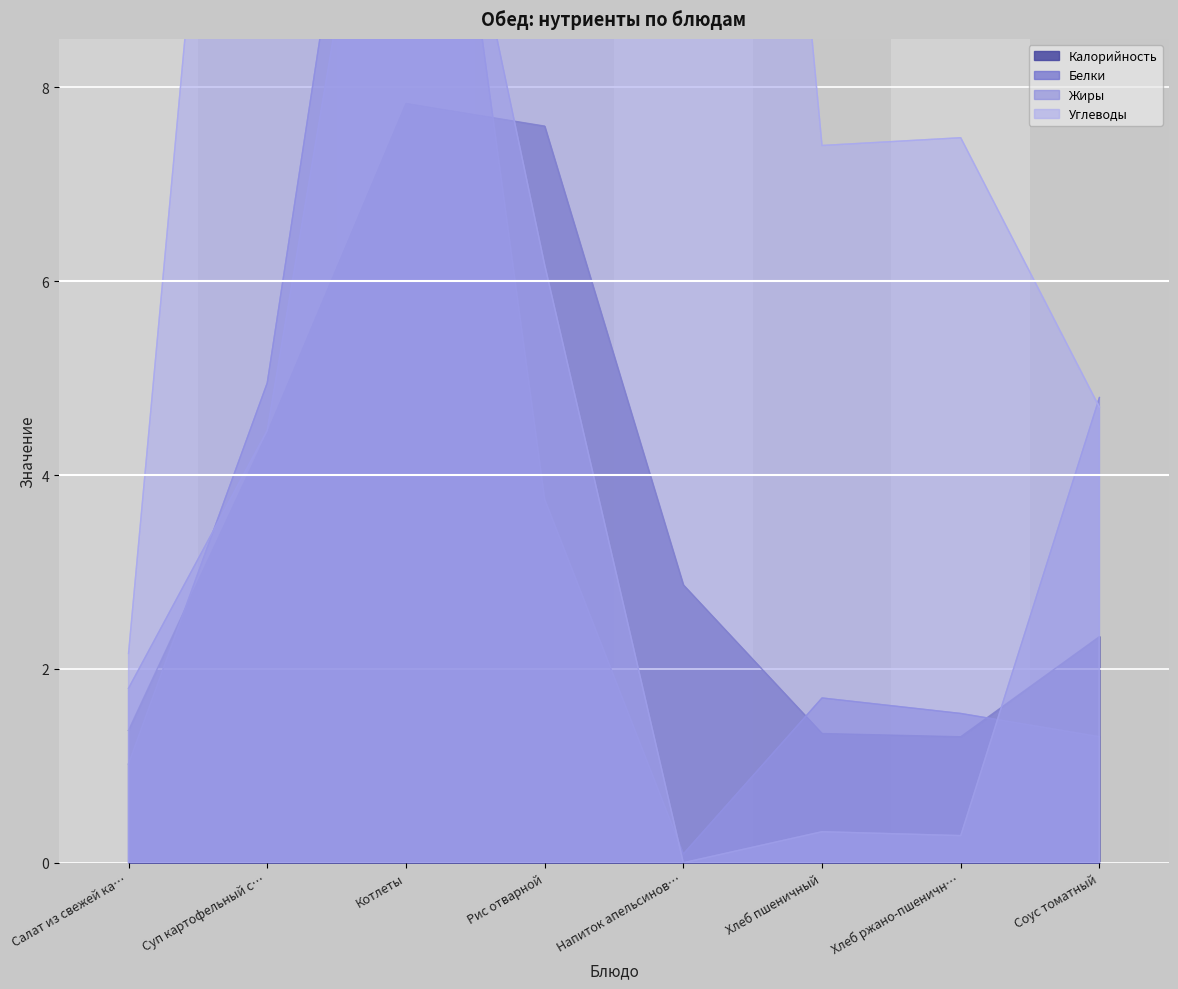

What is the difference between the maximum and minimum values in the Белки series?

14.2